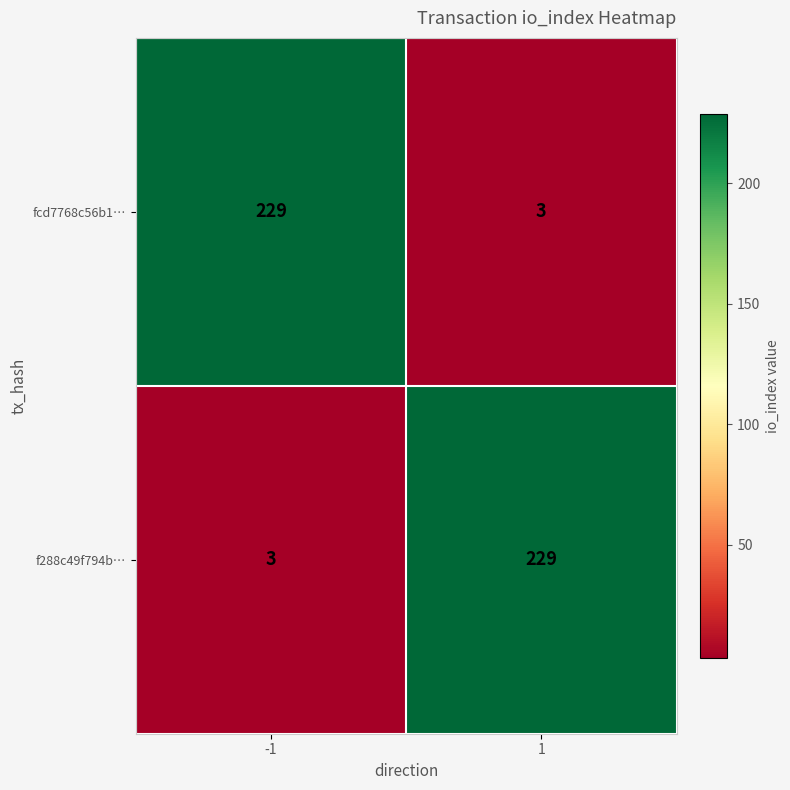

At how many categories does at least one series exceed 80?

2